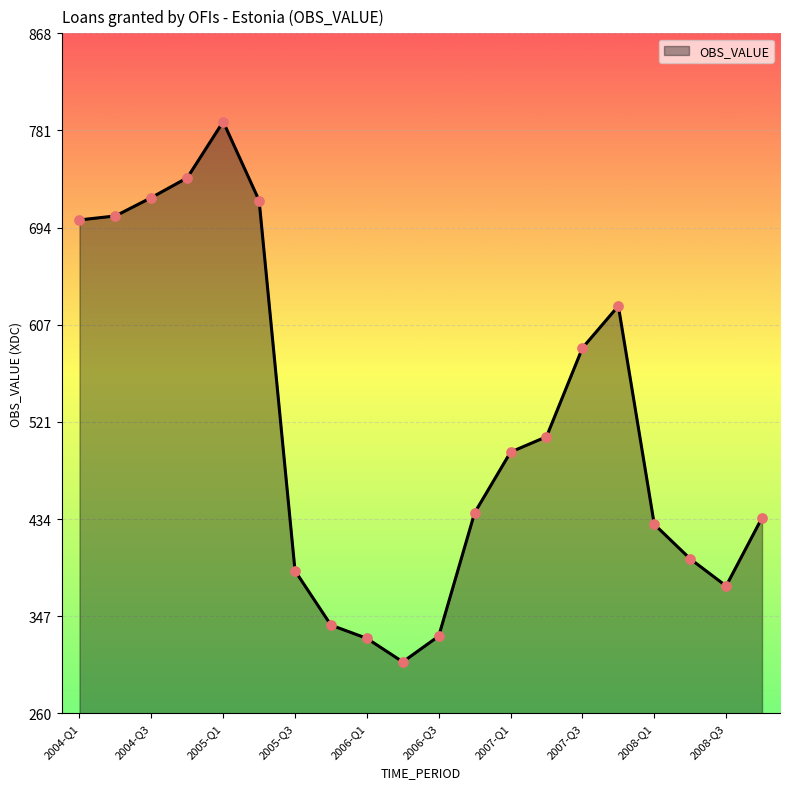

What is the maximum value shown in the chart?

788.9